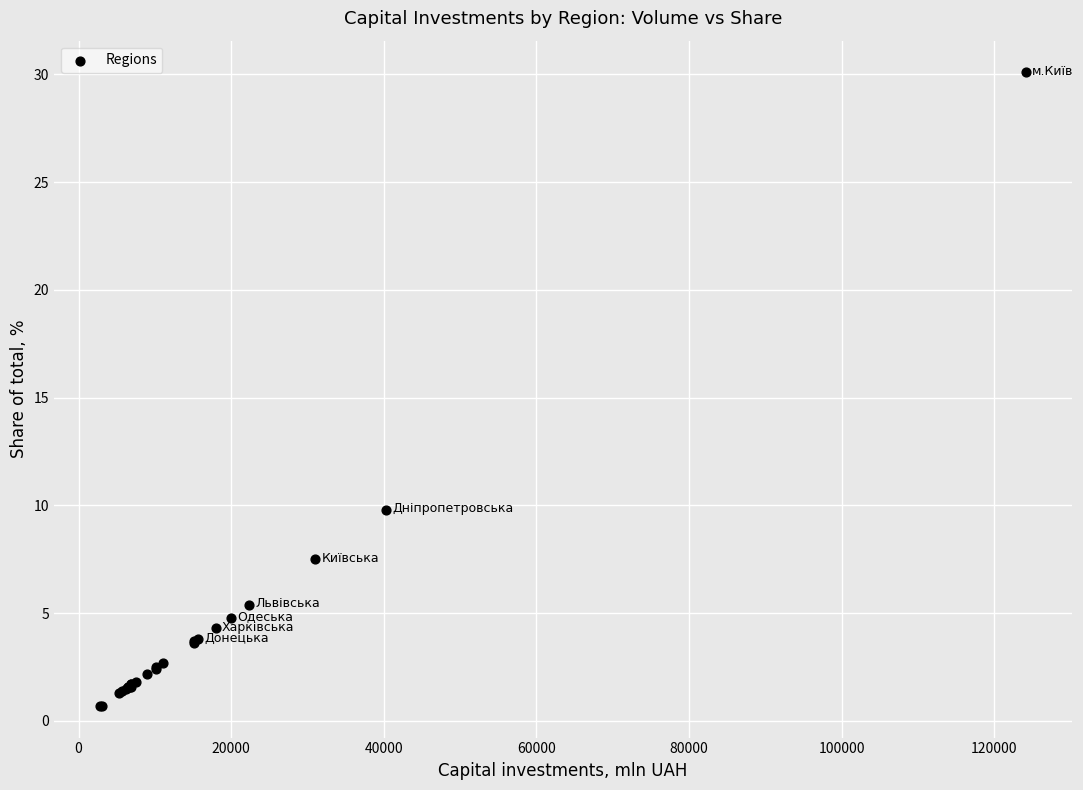

What Y value in the scatter plot is closest to 15?

9.8